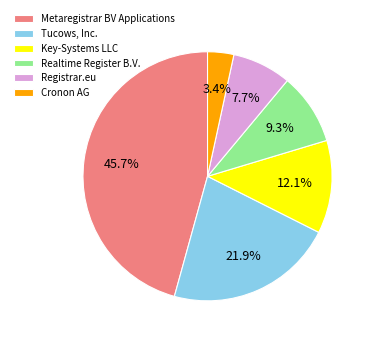

Is there any slice that represents more than half of the pie?

No